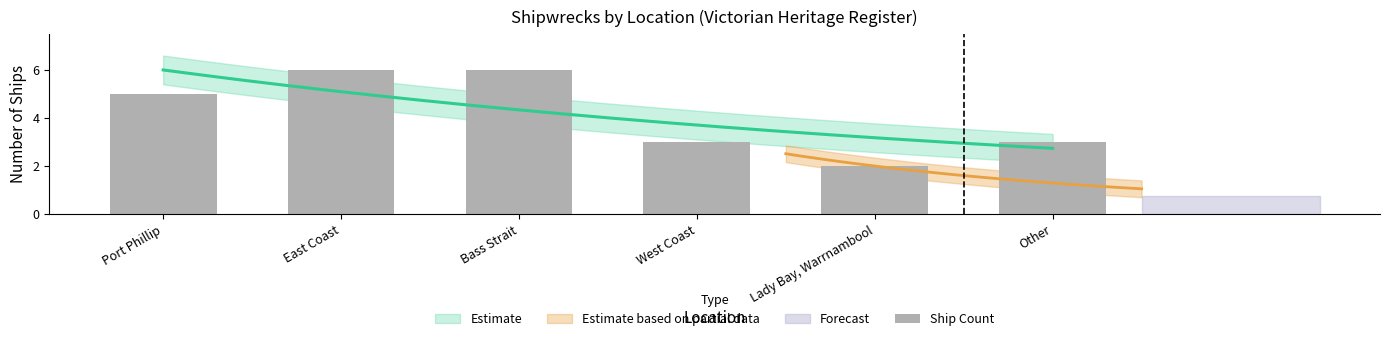

Count the values in the range 3 to 6.

5